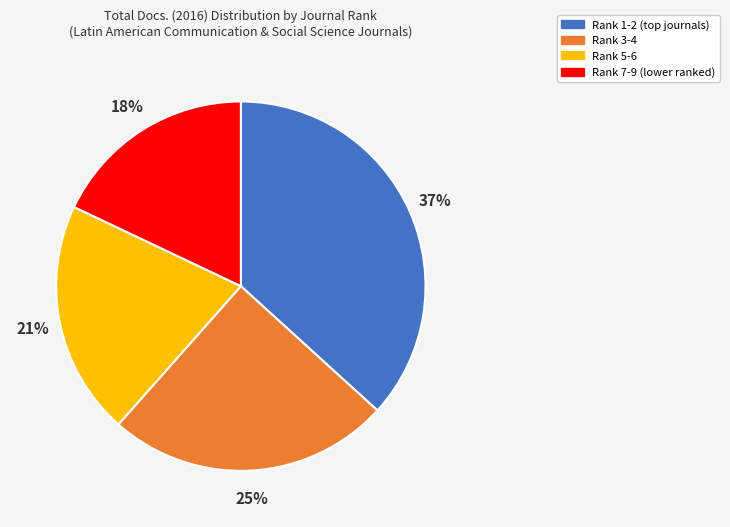

Is there a majority slice in this chart?

No